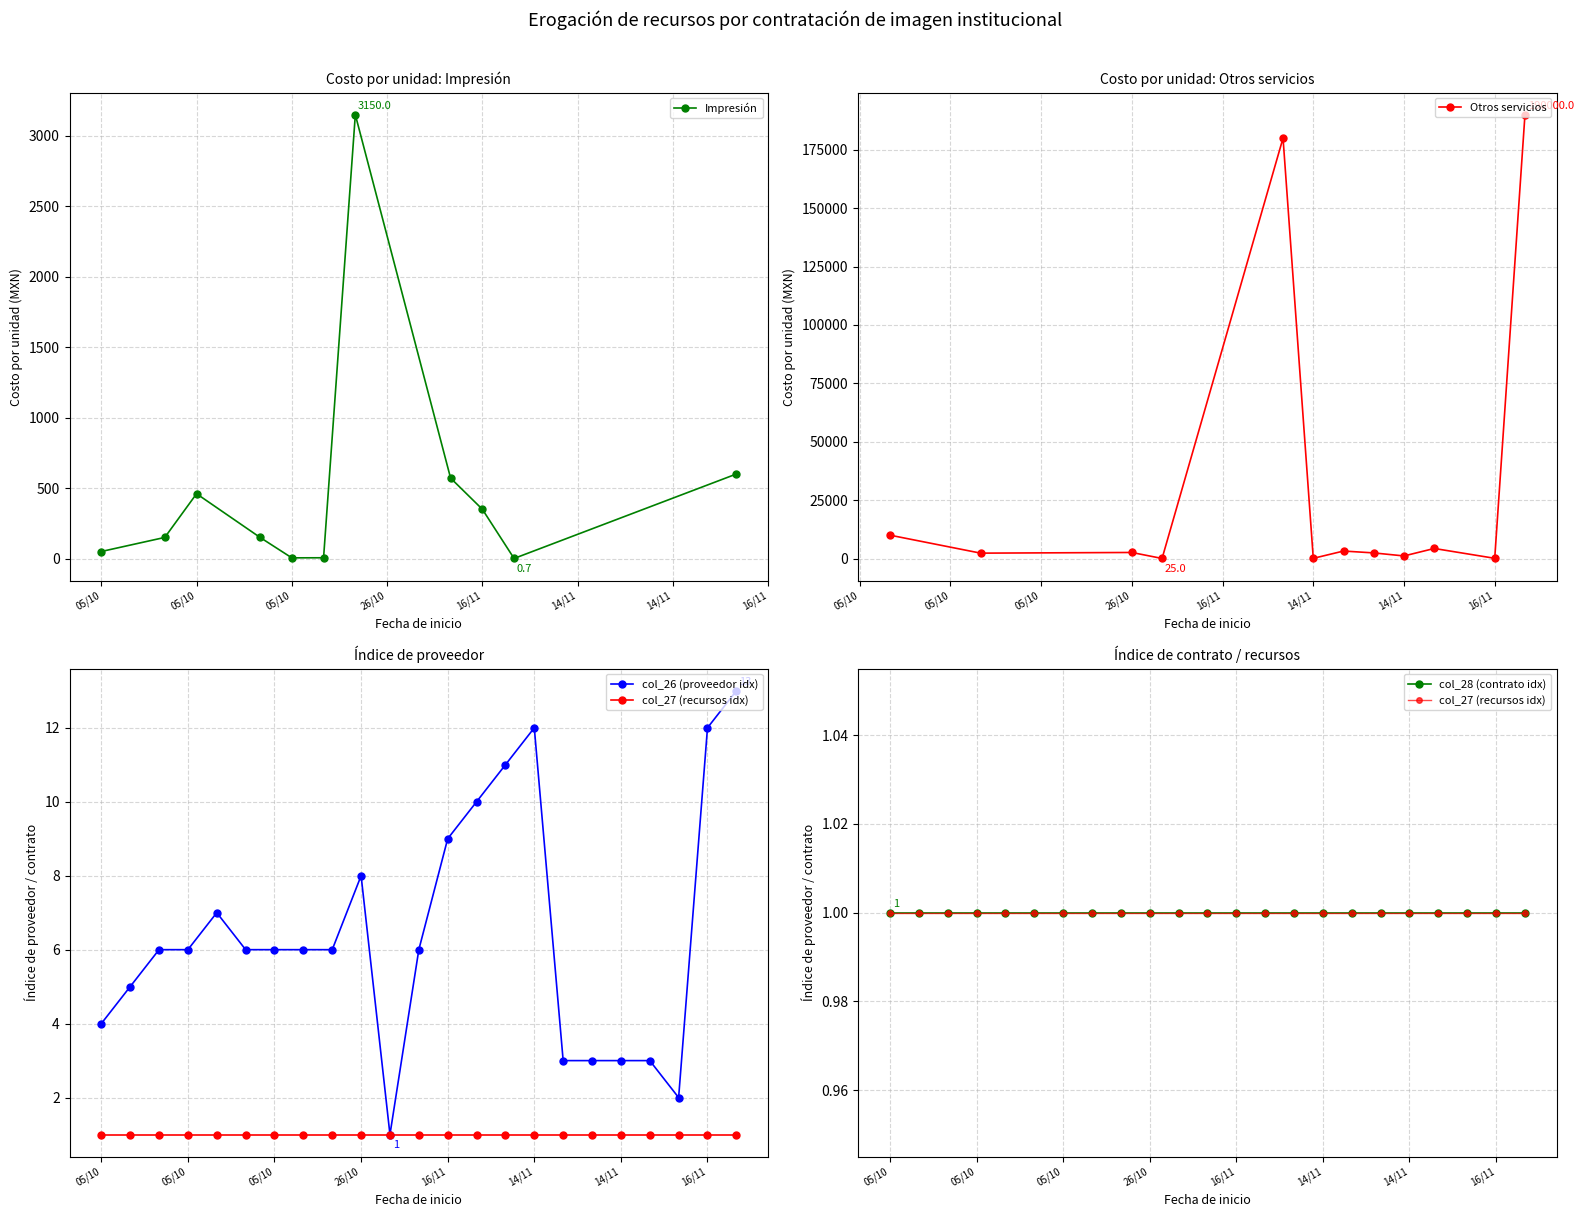

At how many categories does at least one series exceed 79370?

2